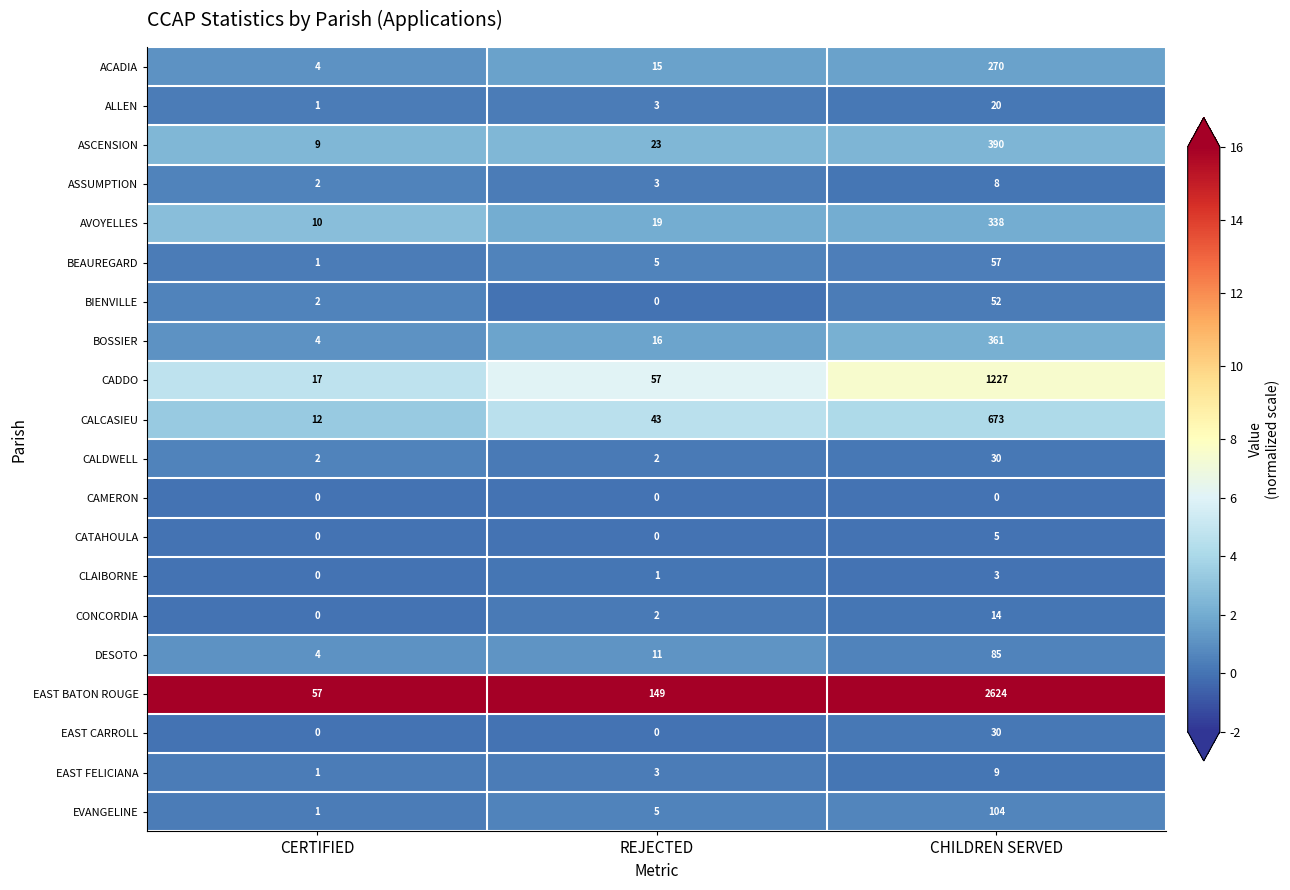

How many categories are shown in the chart?

3